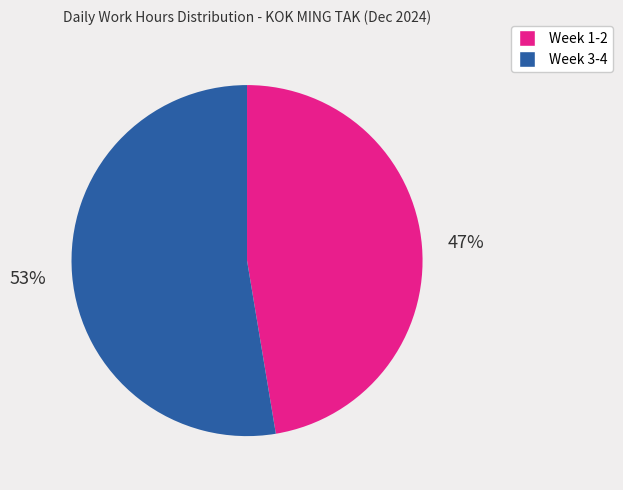

How many segments does this pie chart have?

2